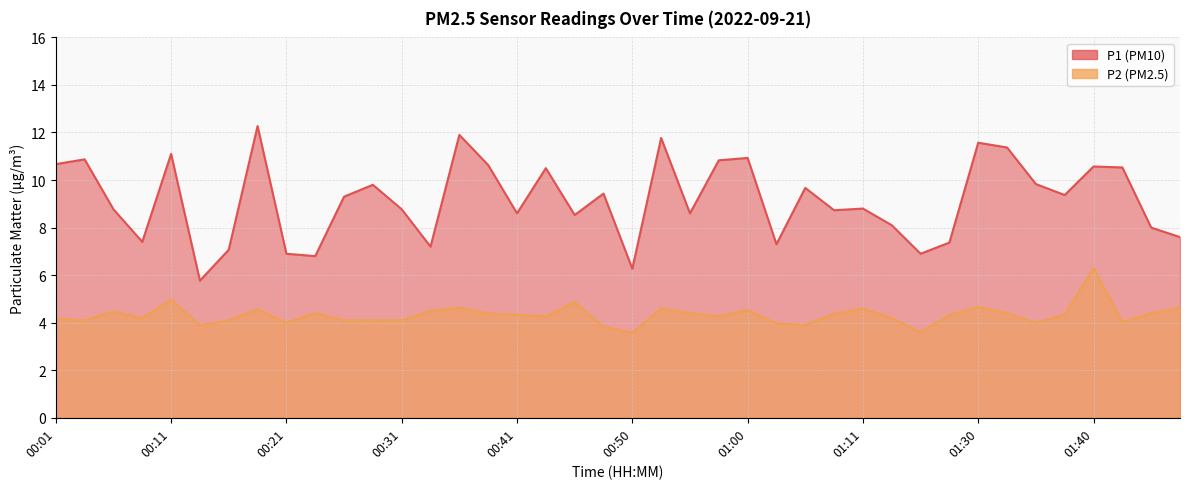

The P1 series shows 7.1 at 00:16. True or false?

True